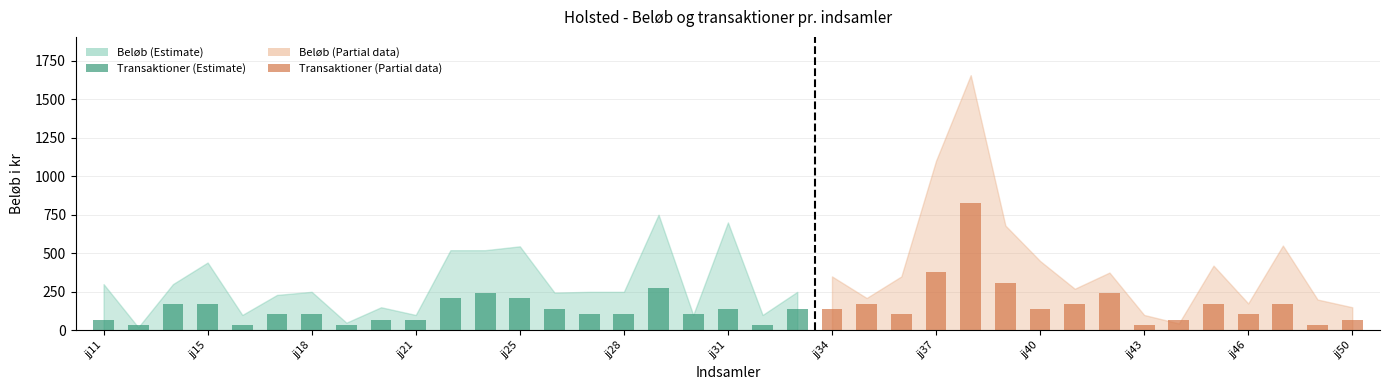

List the labels in order of value, smallest first.

jj12, jj16, jj19, jj32, jj11, jj20, jj21, jj17, jj18, jj27, jj28, jj30, jj26, jj31, jj33, jj14, jj15, jj22, jj25, jj24, jj29